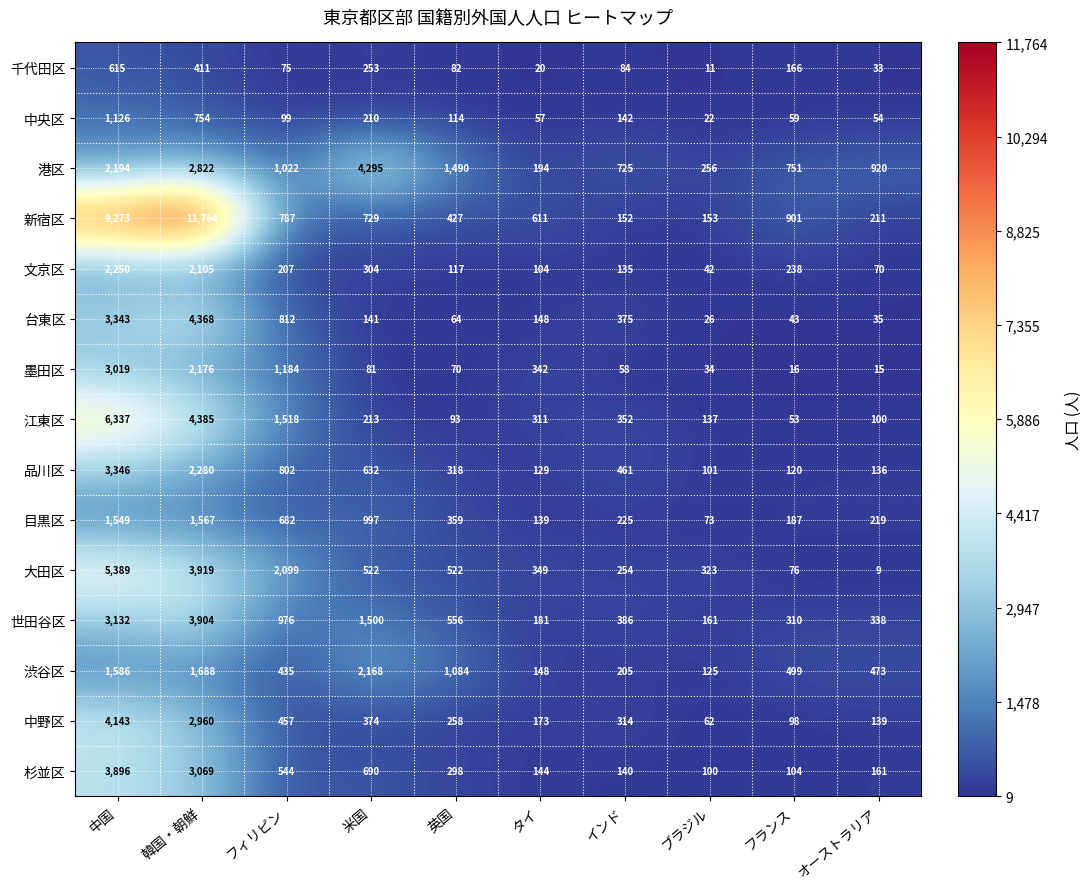

What is the difference between the second highest and minimum values in the 千代田区 series?

400